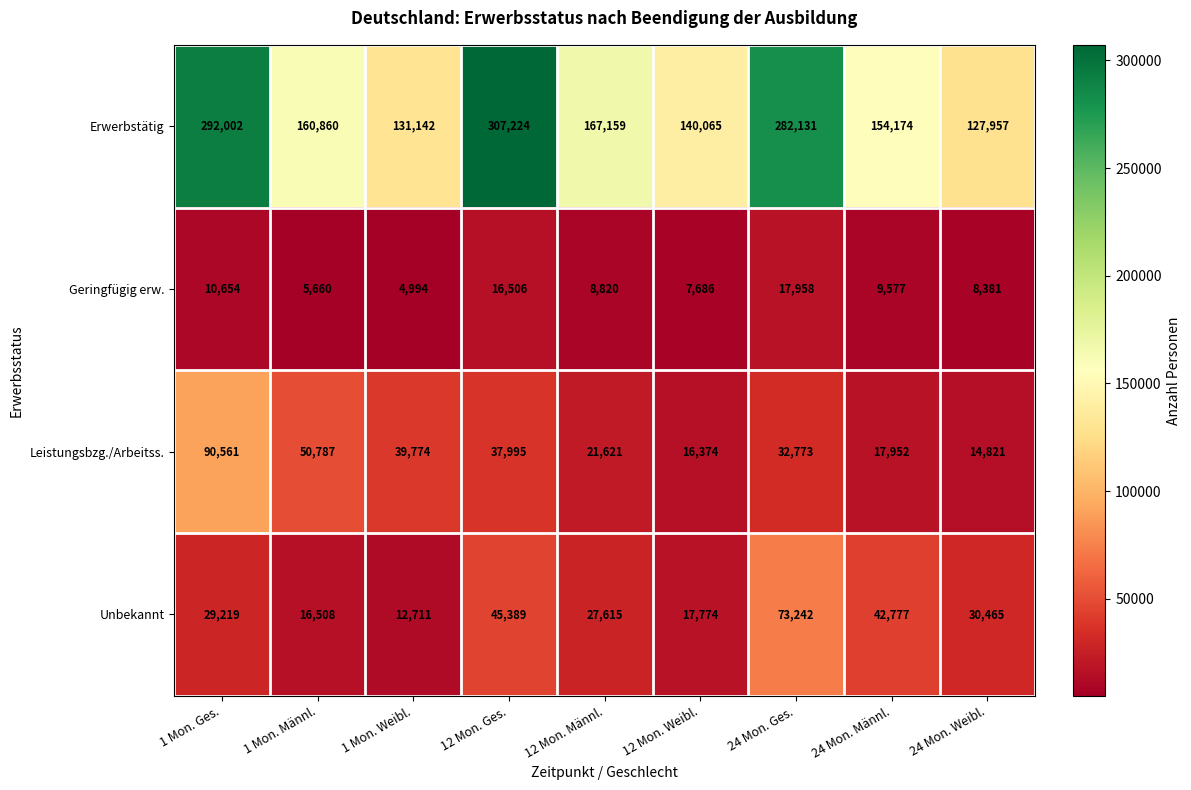

The Unbekannt series shows 110105 at 24 Mon. Ges.. True or false?

False